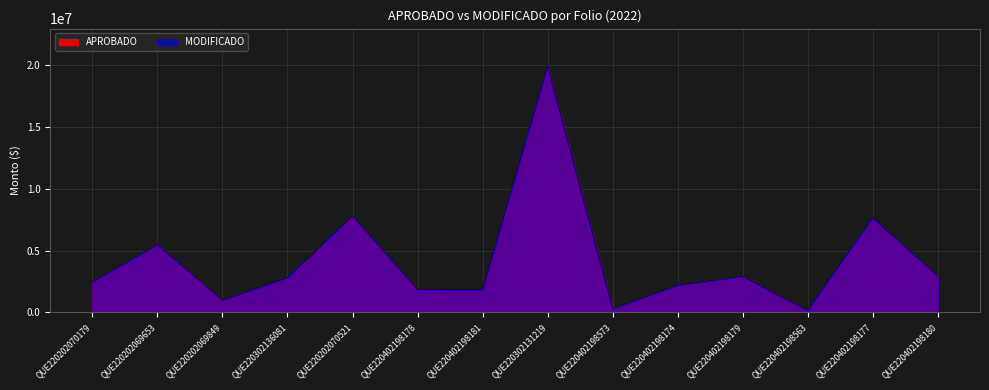

Reading right to left, transcribe all the data shown in this chart.

APROBADO: 2965563.2	7686845.6	180359.9	2939607.1	2203761.0	298402.3	19990384.6	1841560.6	1863316.2	7797368.0	2816673.6	1000000.0	5500000.0	2500000.0
MODIFICADO: 2965365.6	7686590.9	180359.9	2919375.5	2203677.1	298402.3	19990384.6	1841527.3	1863315.2	7833718.8	2816138.8	994346.8	5493258.2	2476330.1